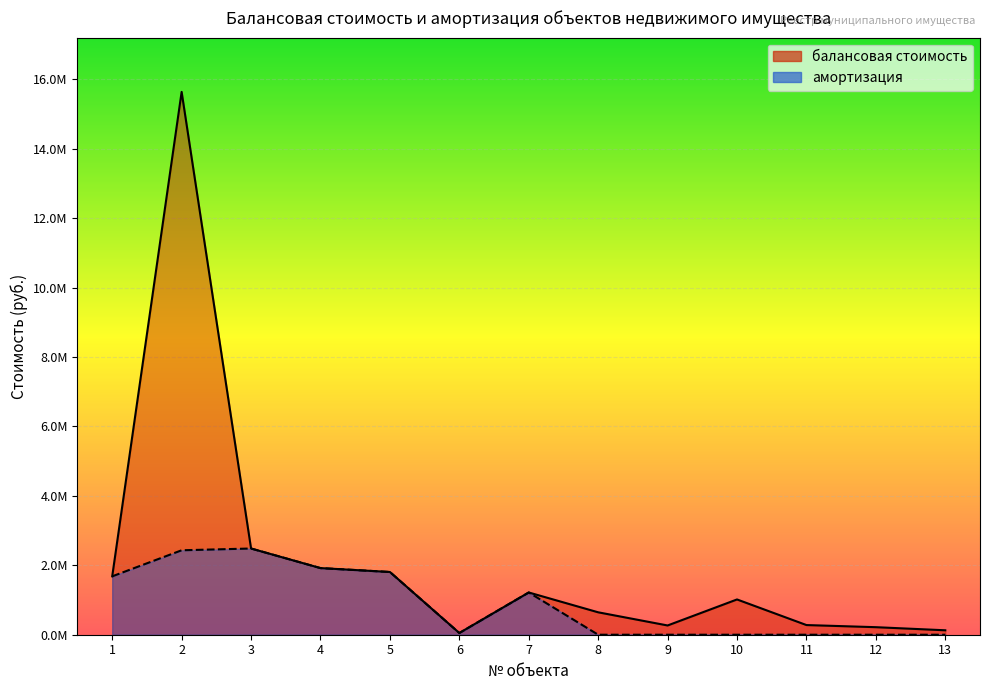

What is the difference between the maximum and minimum values in the балансовая стоимость series?

15587029.0